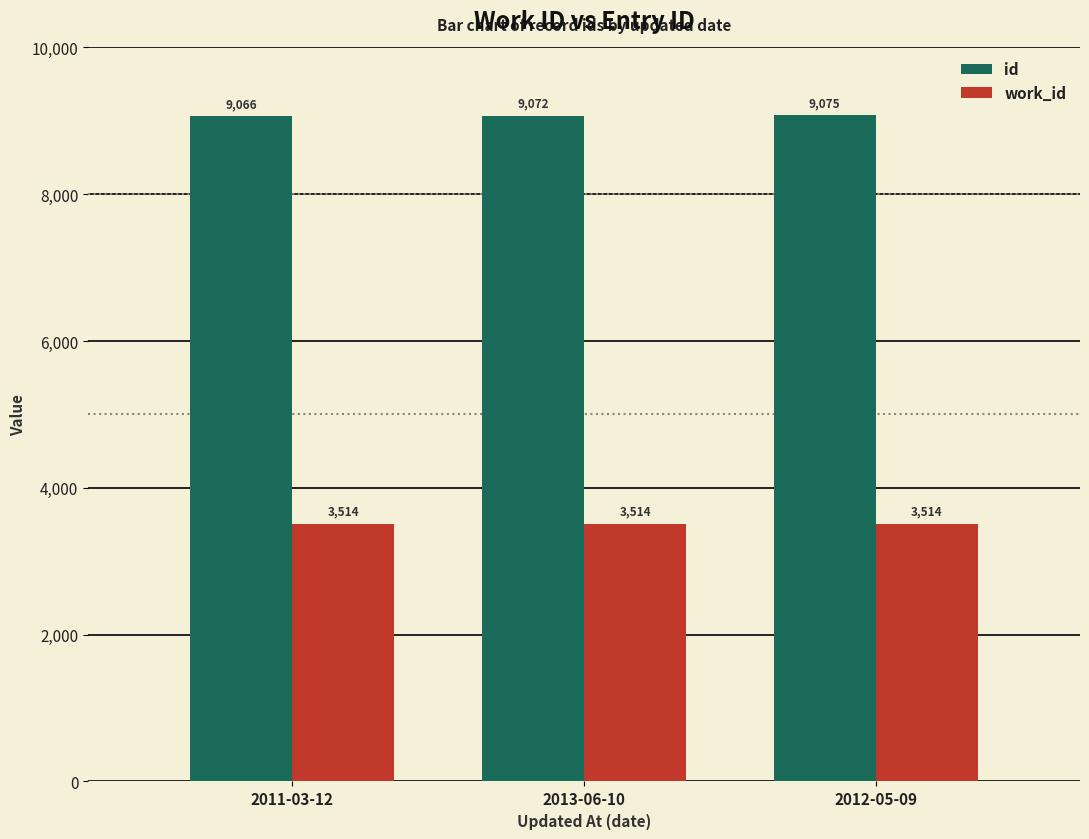

The work_id series shows 3514 at 2013-06-10. True or false?

True